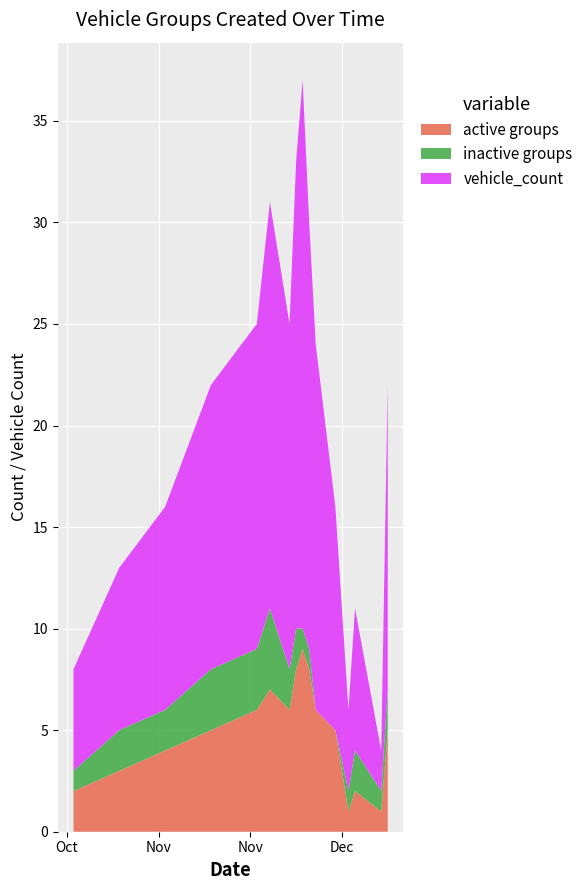

Reading left to right, extract all data points from this chart.

active groups: 2023-11-01=2	2023-11-08=3	2023-11-15=4	2023-11-22=5	2023-11-29=6	2023-12-01=7	2023-12-04=6	2023-12-05=8	2023-12-06=9	2023-12-07=8	2023-12-08=6	2023-12-11=5	2023-12-13=1	2023-12-14=2	2023-12-18=1	2023-12-19=5
inactive groups: 2023-11-01=1	2023-11-08=2	2023-11-15=2	2023-11-22=3	2023-11-29=3	2023-12-01=4	2023-12-04=2	2023-12-05=2	2023-12-06=1	2023-12-07=1	2023-12-08=0	2023-12-11=0	2023-12-13=1	2023-12-14=2	2023-12-18=1	2023-12-19=2
vehicle_count: 2023-11-01=5	2023-11-08=8	2023-11-15=10	2023-11-22=14	2023-11-29=16	2023-12-01=20	2023-12-04=17	2023-12-05=23	2023-12-06=27	2023-12-07=21	2023-12-08=18	2023-12-11=11	2023-12-13=4	2023-12-14=7	2023-12-18=2	2023-12-19=15